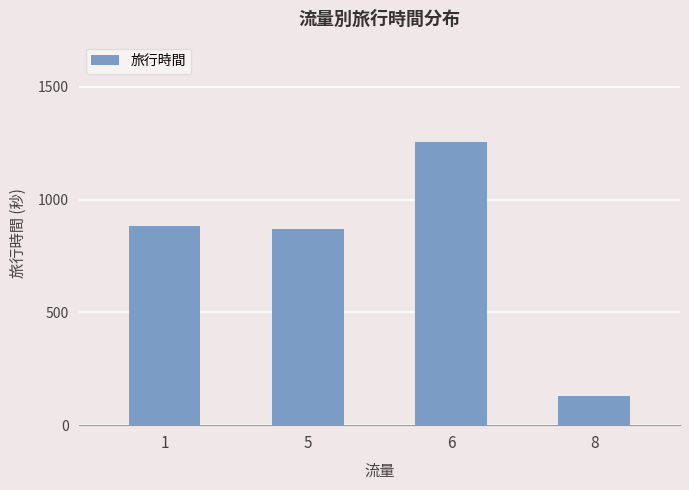

What is the maximum value shown in the chart?

1257